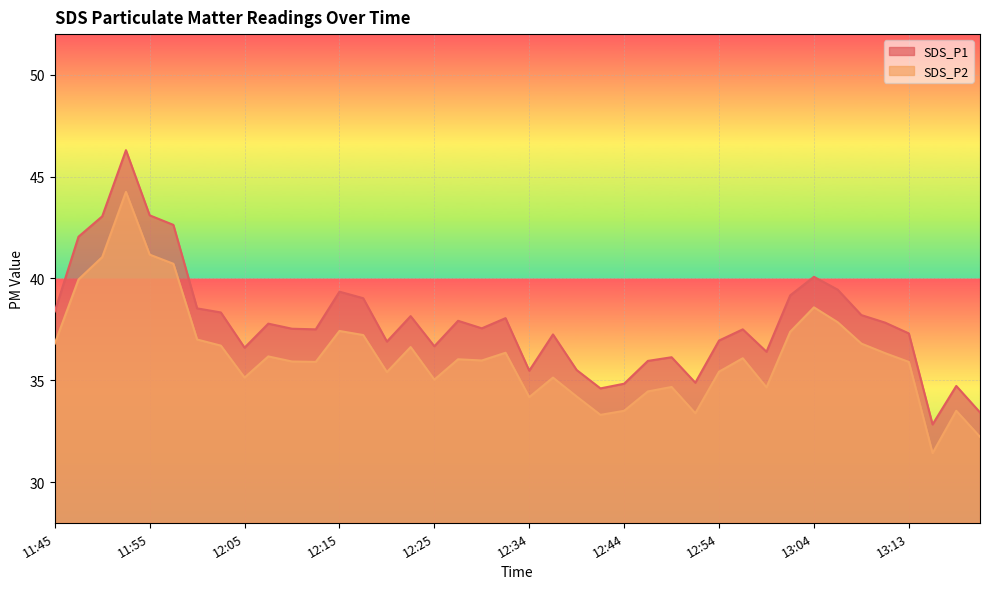

What is the label of the 20th point from the right?

12:34